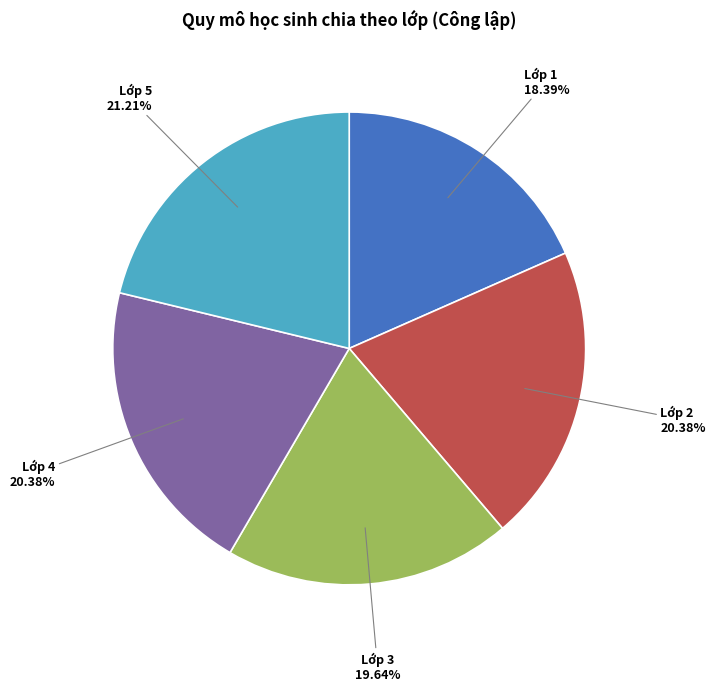

Is there a majority slice in this chart?

No